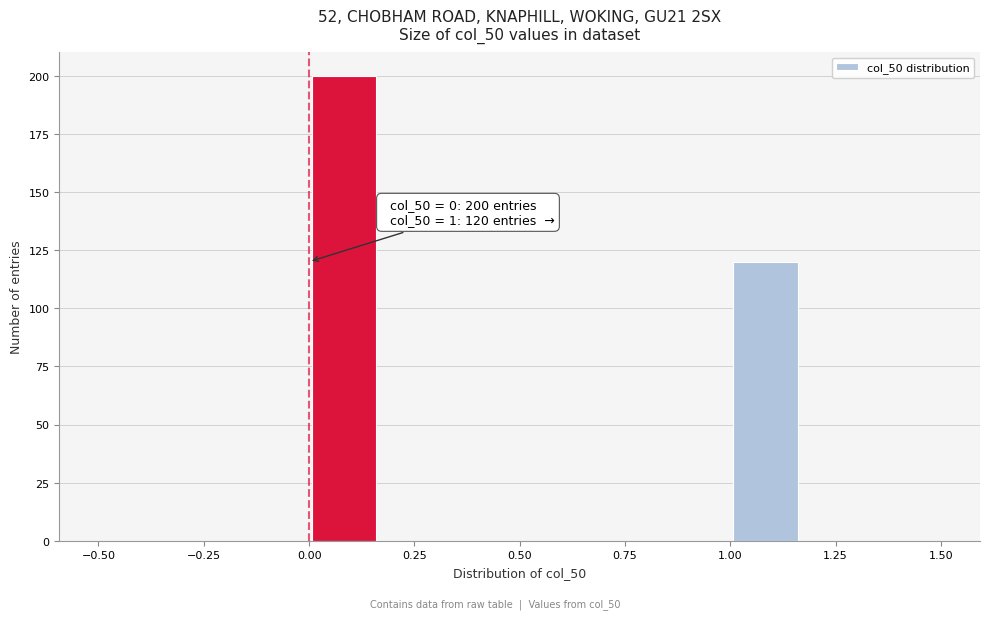

Read against the x-axis, roughly where is the centre of the tallest bar?

0.10